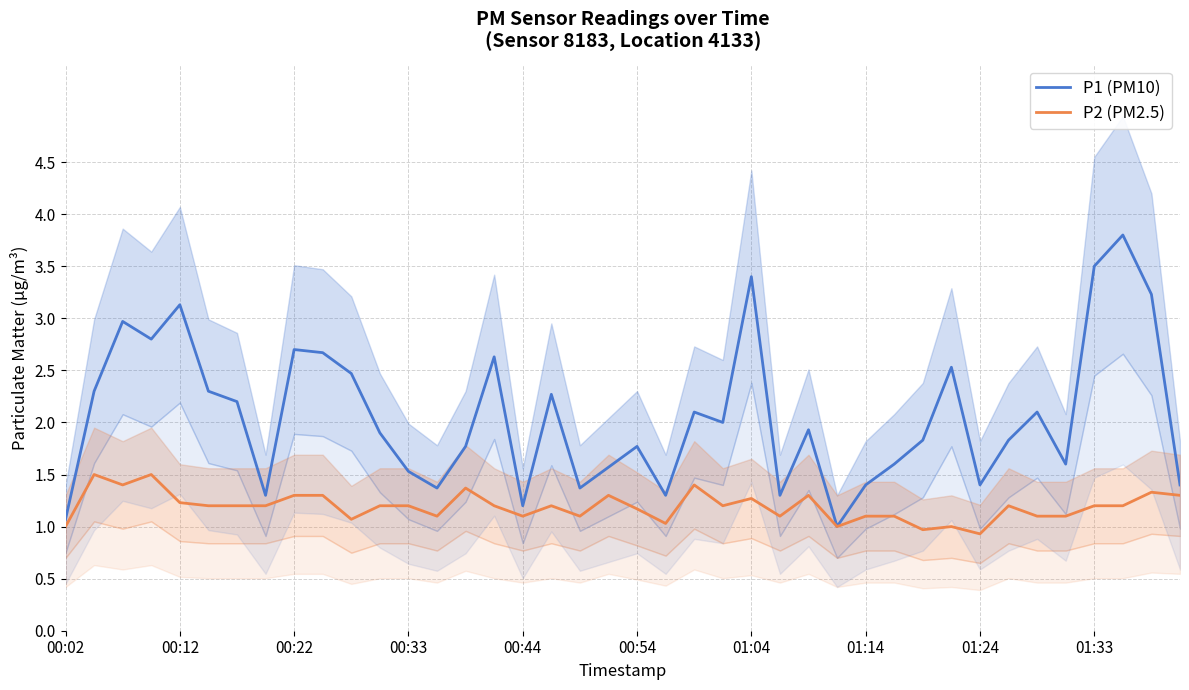

True or false: P1 (PM10) has a value of 1.1 at 00:02.

True